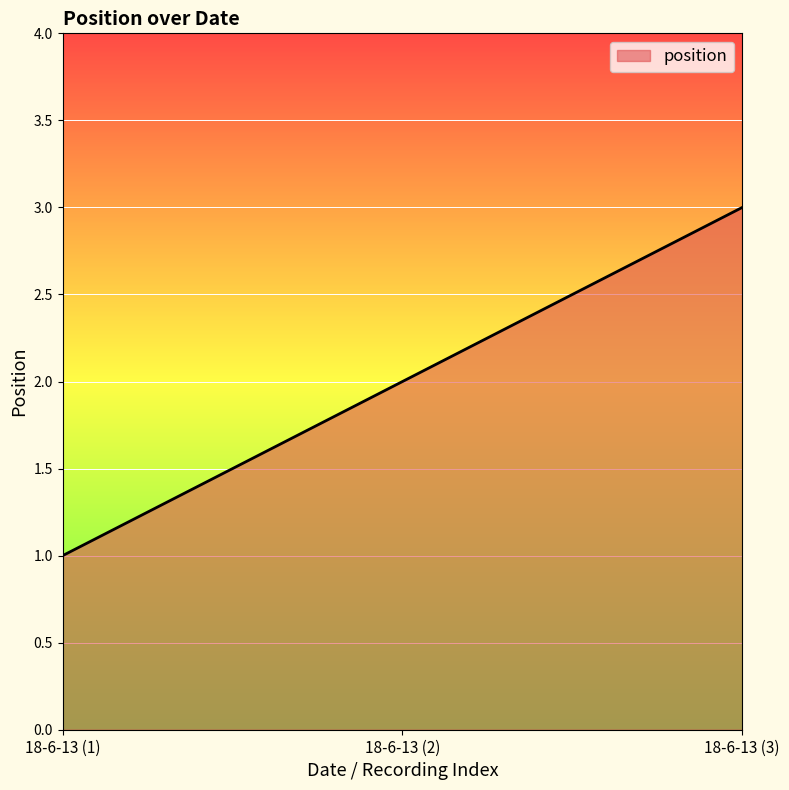

List the labels in order of value, largest first.

18-6-13 (3), 18-6-13 (2), 18-6-13 (1)